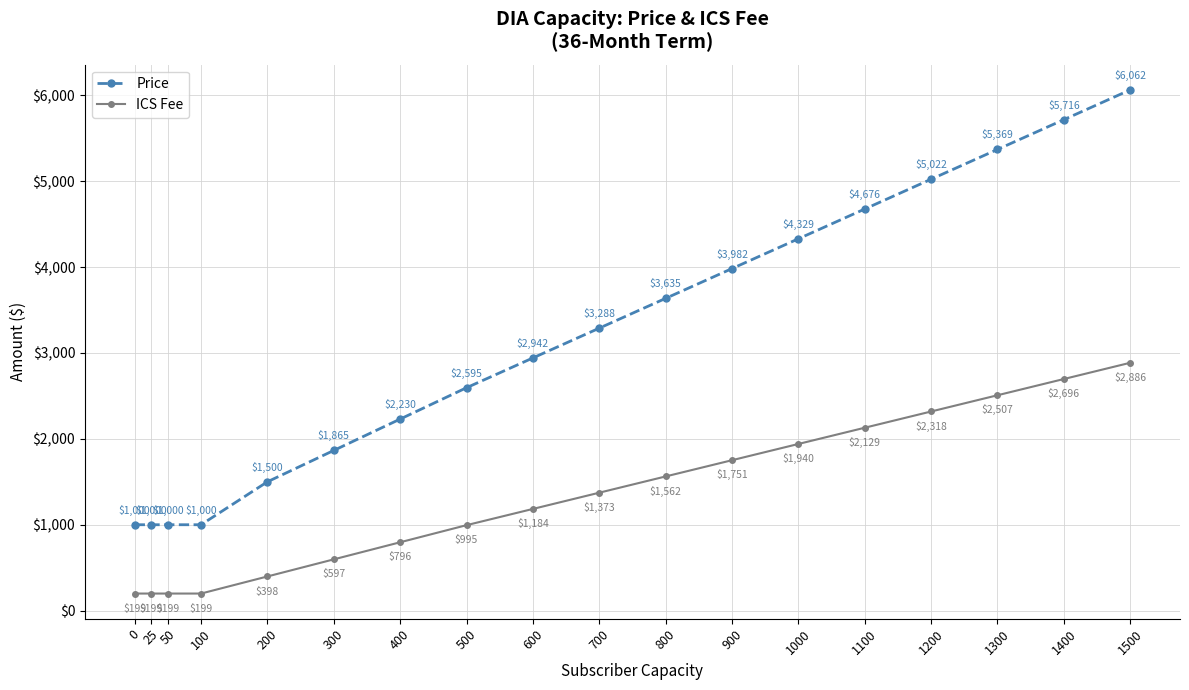

What is the difference between the highest and lowest values at 1200?

2703.9